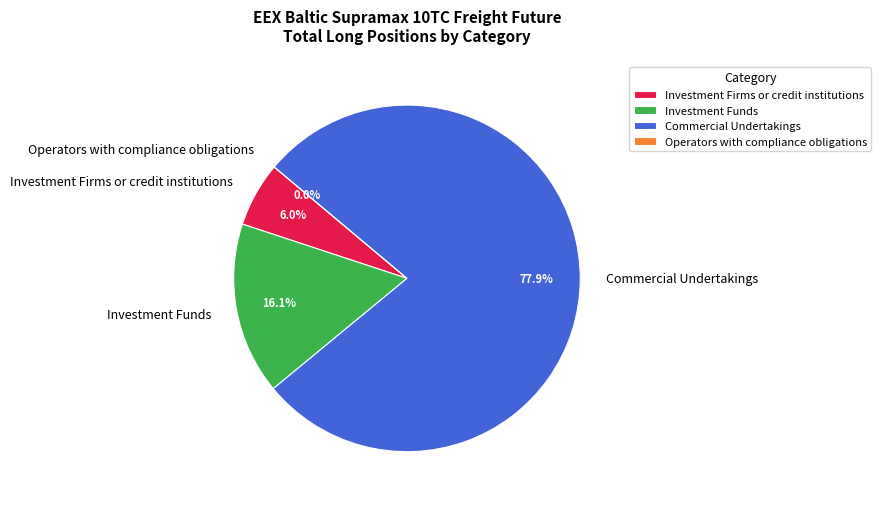

How much of the chart is everything except Operators with compliance obligations?

100.0%